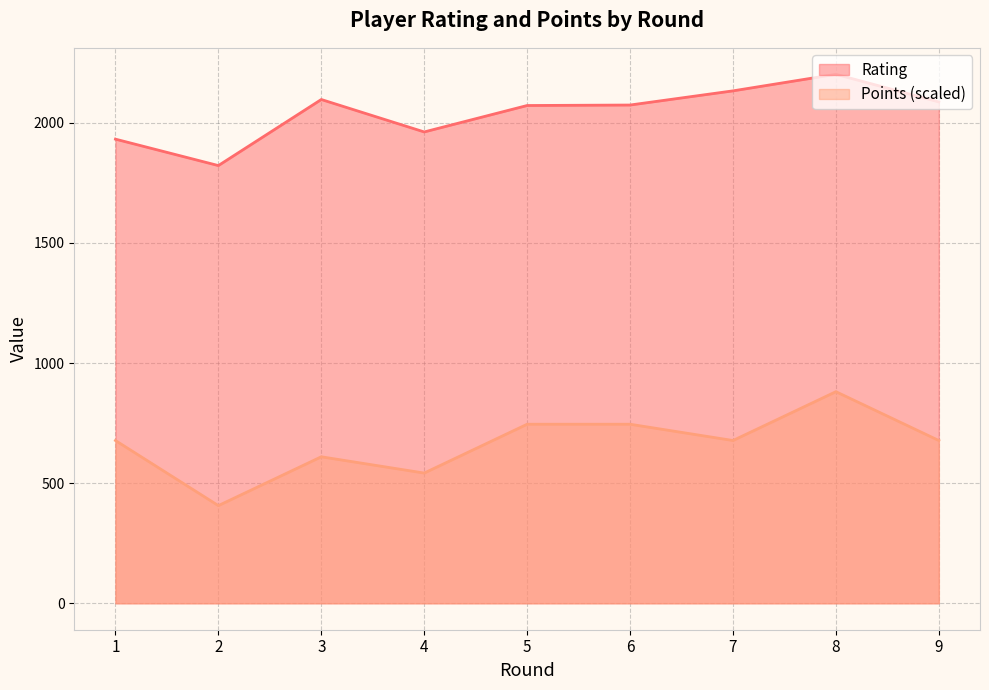

In Points, how many points are lower than both neighbors (excluding endpoints)?

3